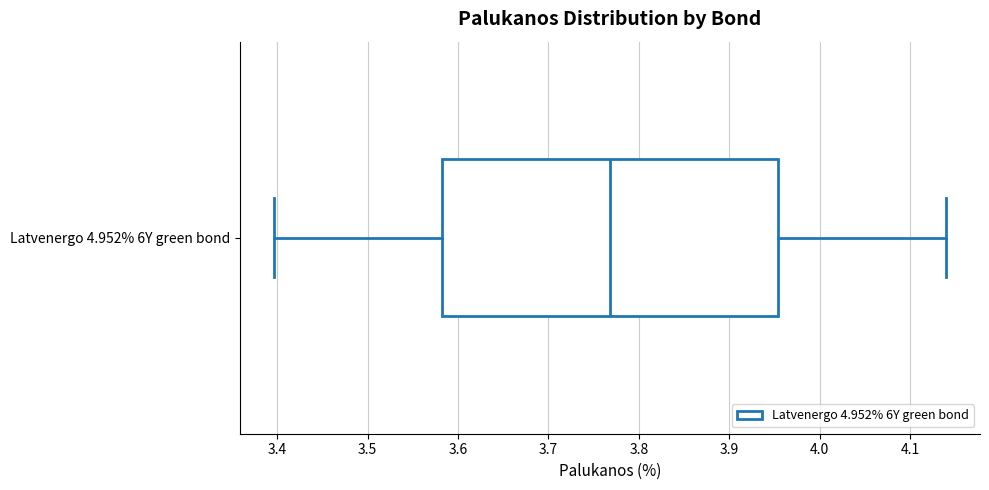

Where is the left edge of the box for Latvenergo 4.952% 6Y green bond on the x-axis? The values are not printed on the chart, so give them approximately, as read against the axis.

3.58